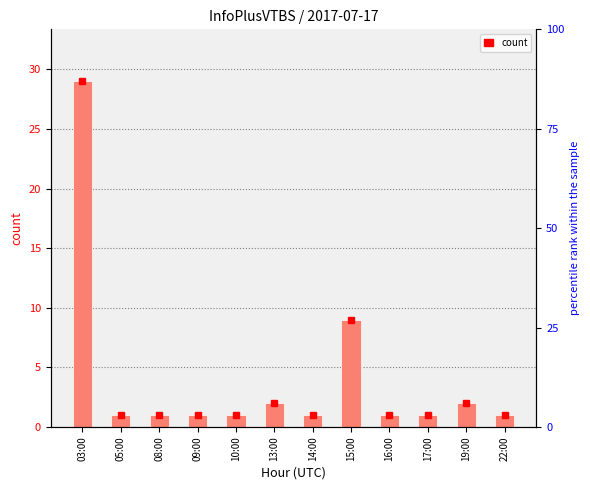

The chart shows a value of 1 at 05:00. True or false?

True